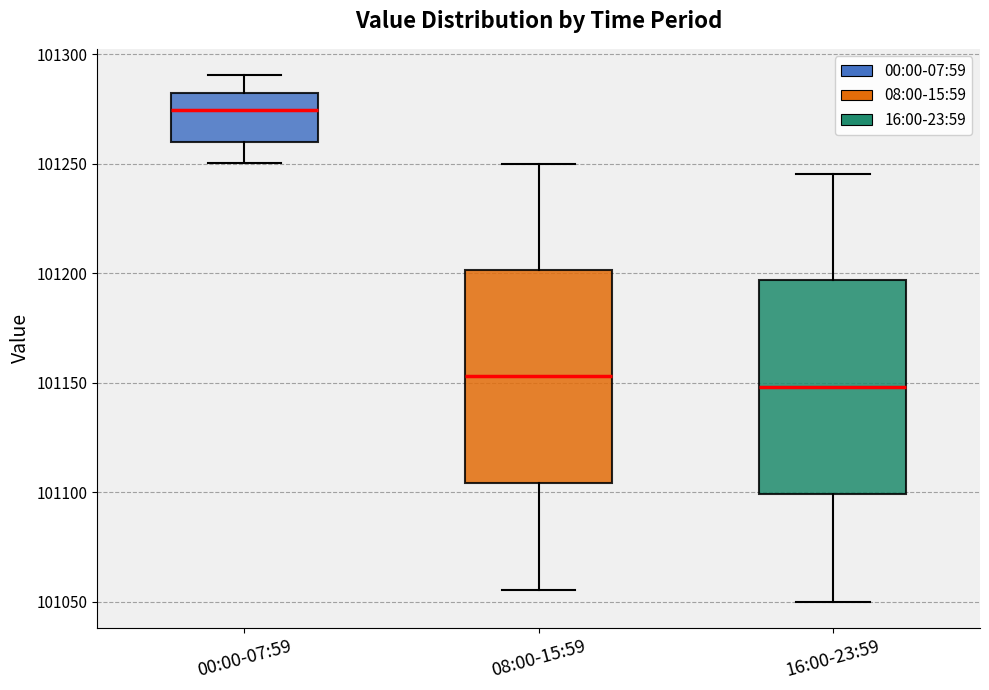

Which box has the highest median line?

00:00-07:59